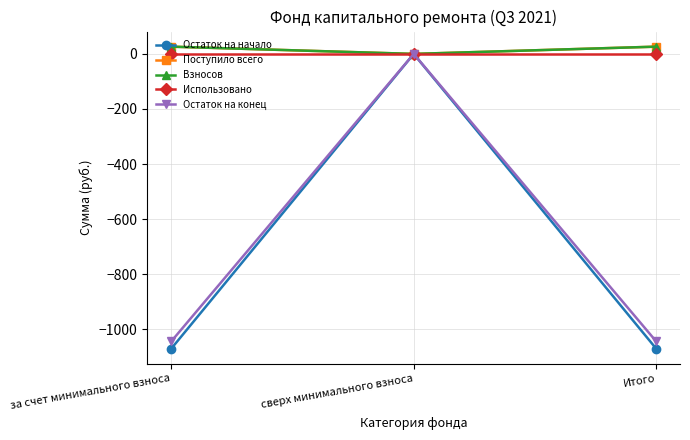

At which category is the sum across all series the highest?

сверх минимального взноса